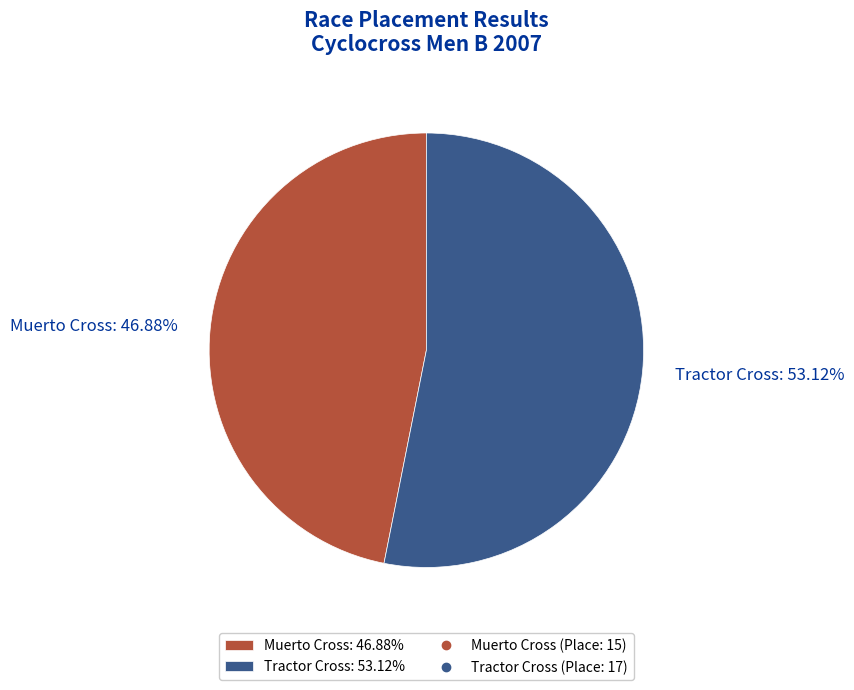

Which slice is the largest?

Tractor Cross